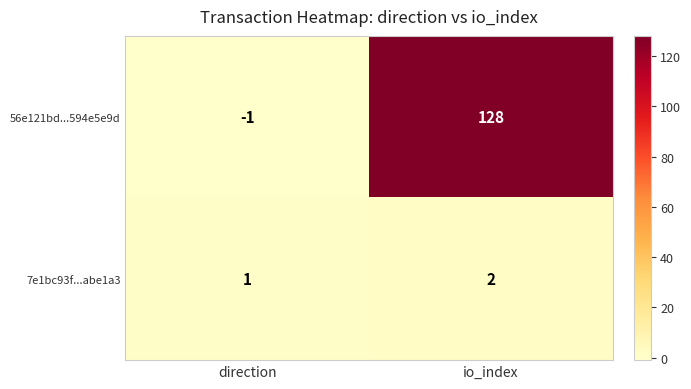

Reading left to right, transcribe all the data shown in this chart.

56e121bd...594e5e9d: direction=-1	io_index=128
7e1bc93f...abe1a3: direction=1	io_index=2